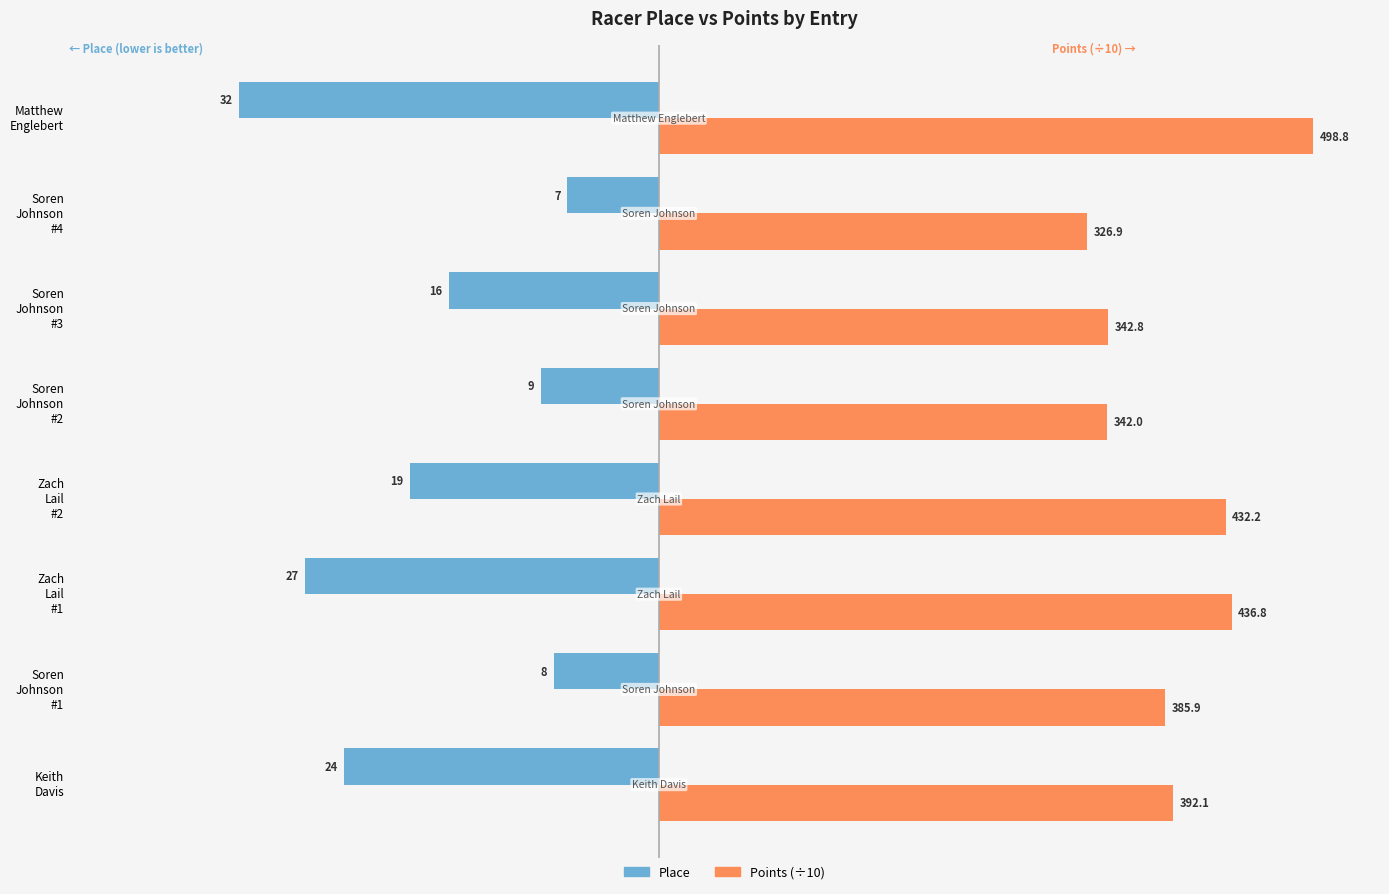

Where does the Place series first go above -16?

Soren Johnson #1